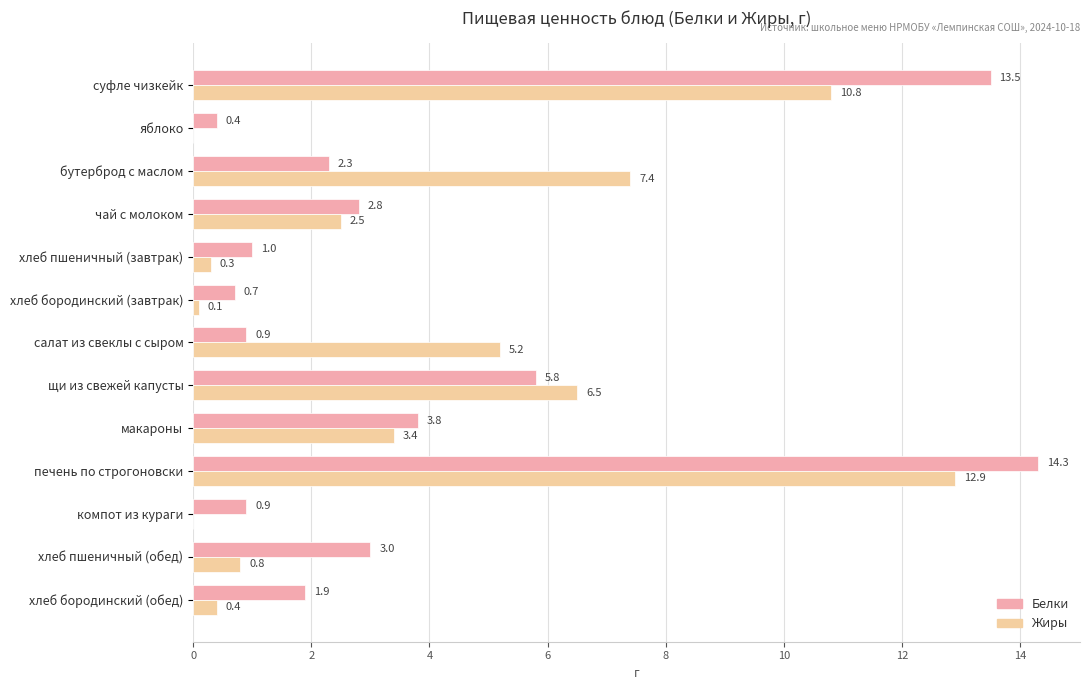

Which series has the largest range (max minus min)?

Белки